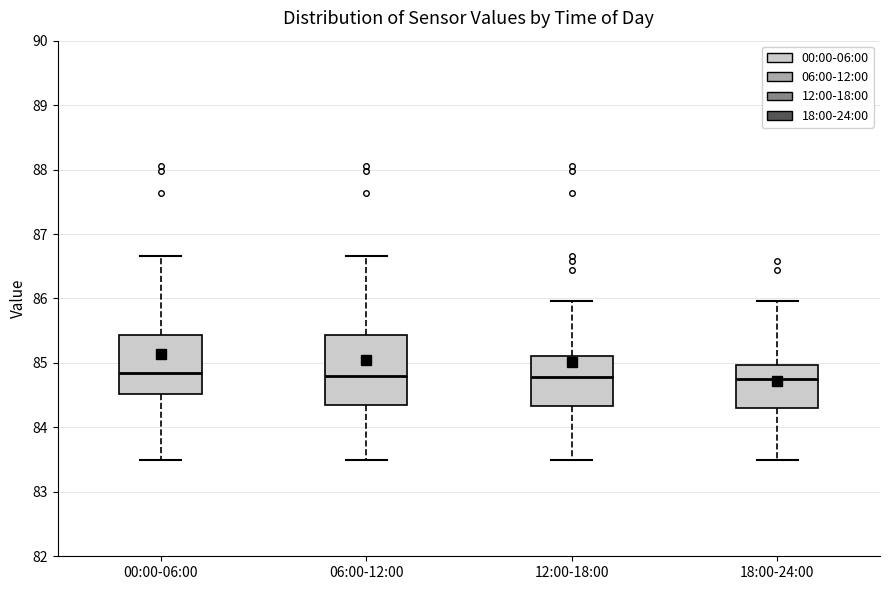

Comparing the boxes themselves (not the whiskers), which one is the tallest?

06:00-12:00